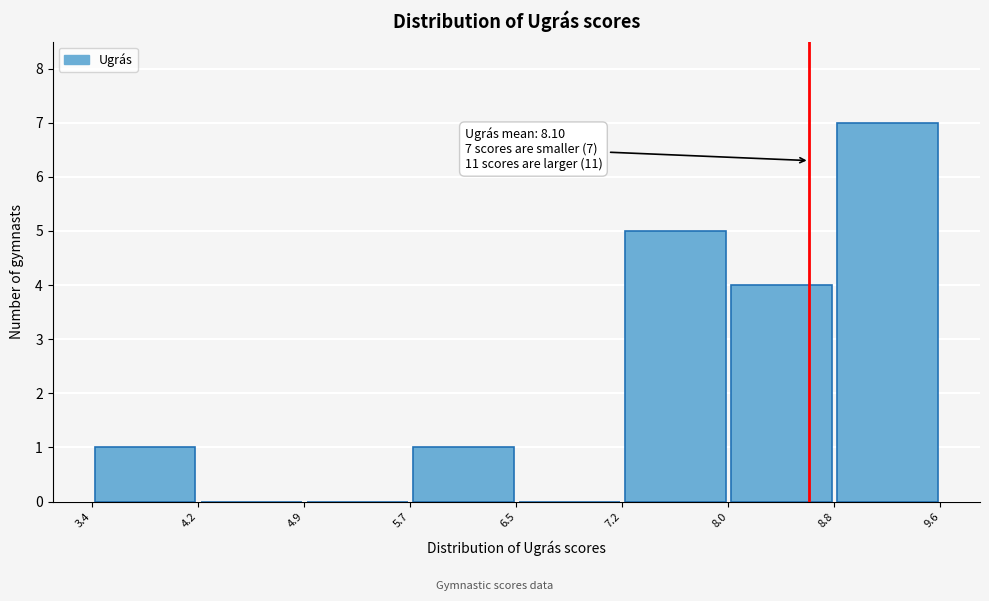

Which range on the x-axis has the tallest bar?

8.8 to 9.6